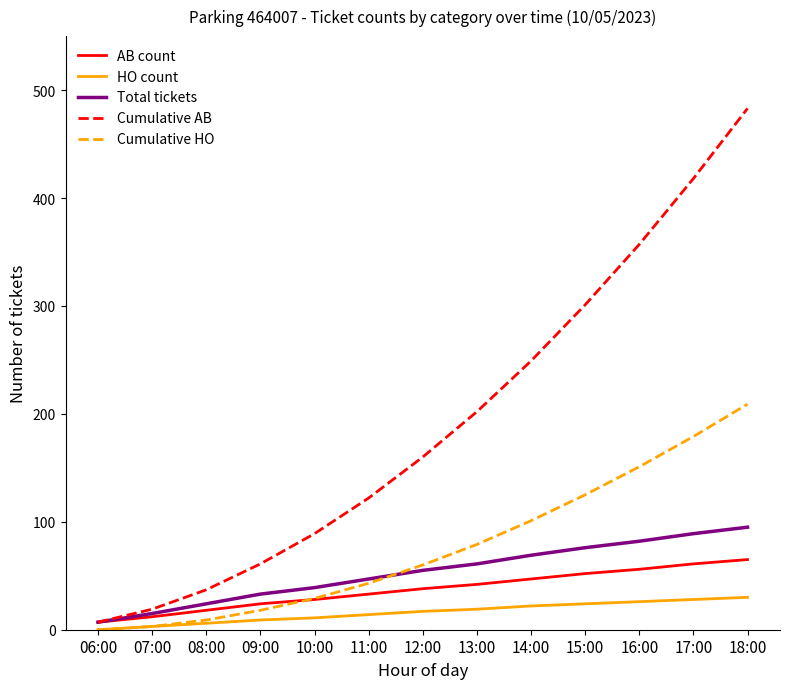

True or false: Cumulative AB has a value of 137 at 14:00.

False